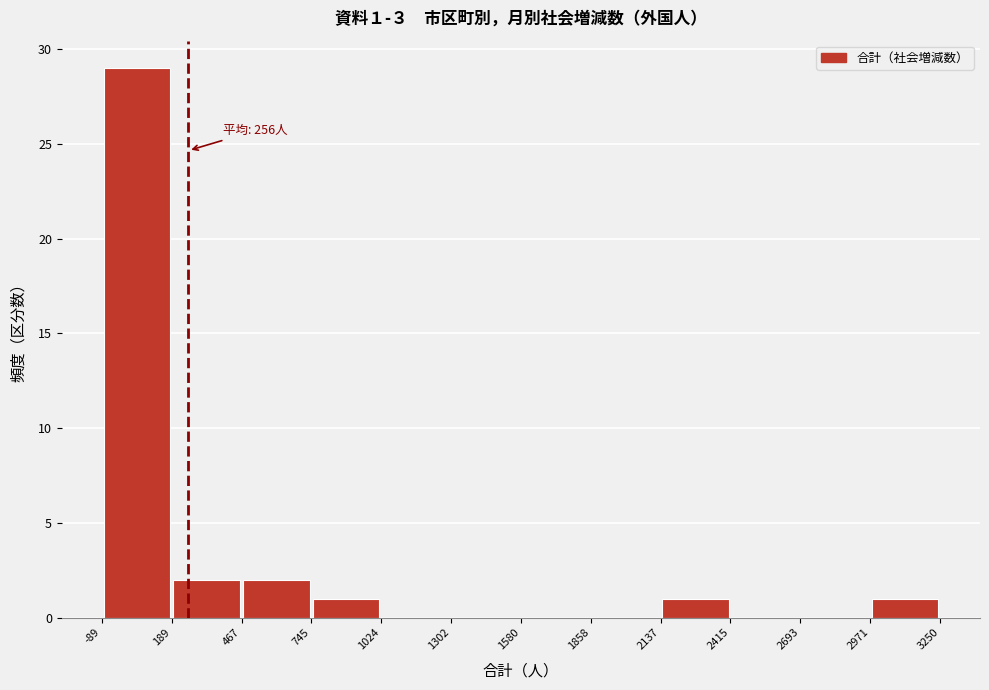

Which range on the x-axis has the tallest bar?

-89 to 189